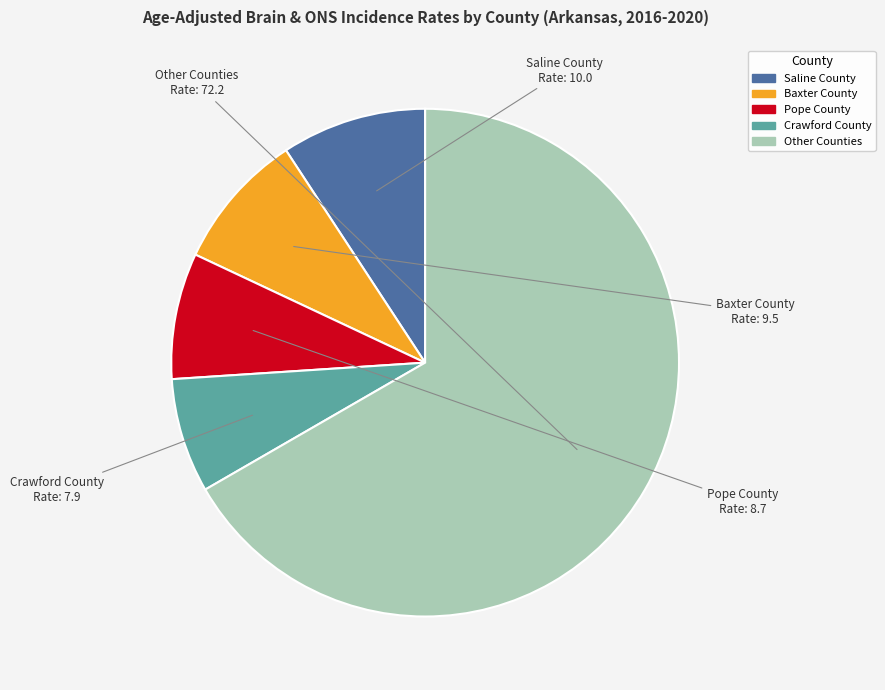

What is the largest slice in the pie chart?

Other Counties